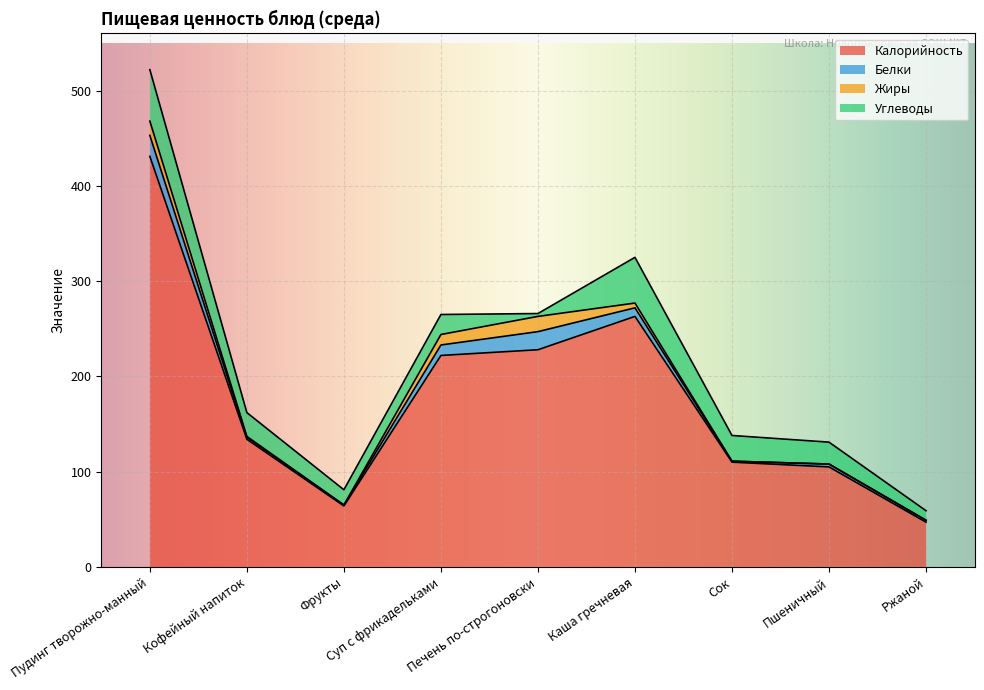

List the labels in order of Белки value, largest first.

Пудинг творожно-манный, Печень по-строгоновски, Суп с фрикадельками, Каша гречневая, Пшеничный, Кофейный напиток, Ржаной, Фрукты, Сок